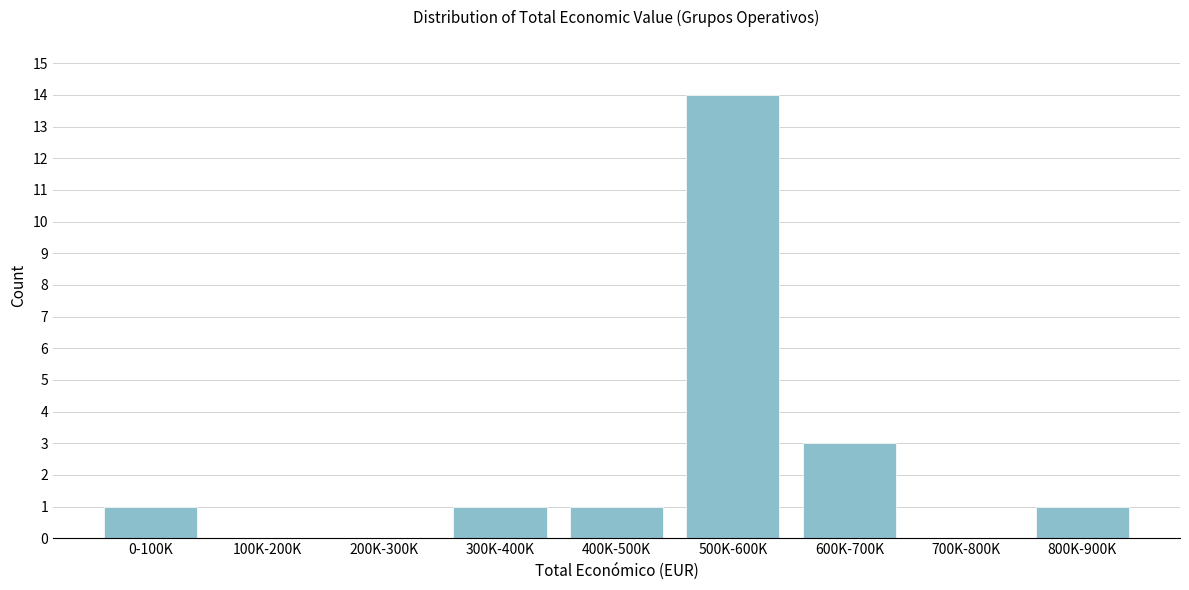

Reading left to right, what are all the values shown in this chart?

0-100K=1	100K-200K=0	200K-300K=0	300K-400K=1	400K-500K=1	500K-600K=14	600K-700K=3	700K-800K=0	800K-900K=1